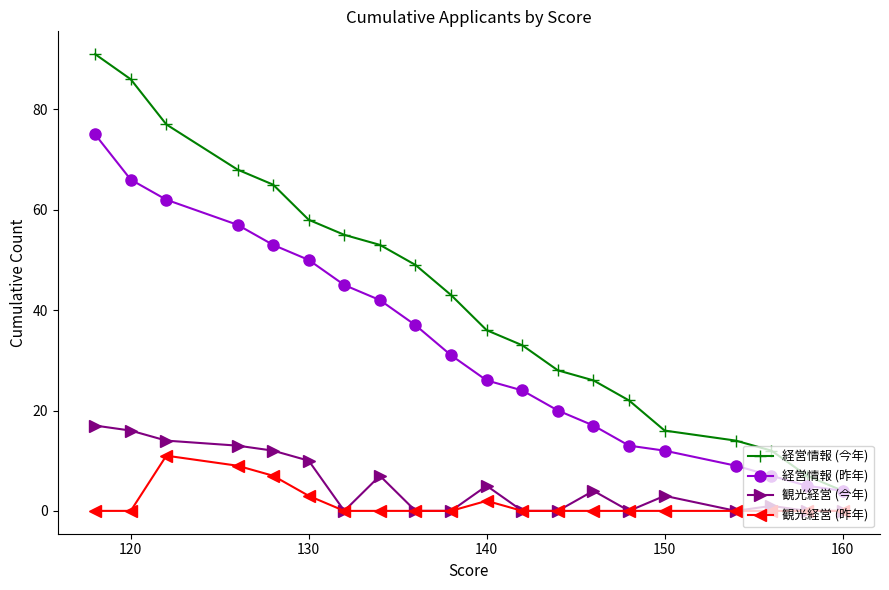

Is it true that 経営情報 (昨年) equals 66 at 120?

True